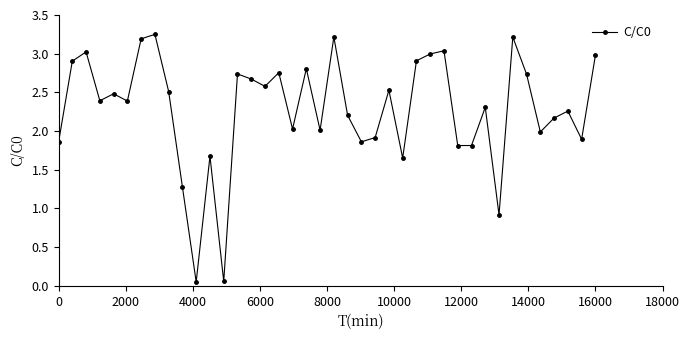

What is the sum of all values?

91.0